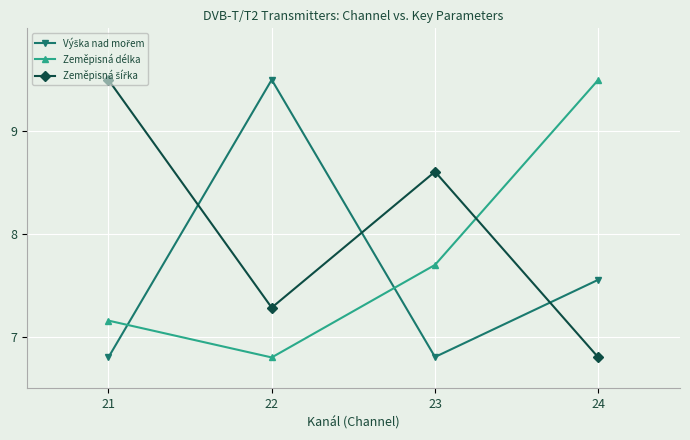

The Zeměpisná délka series shows 2.9 at 24. True or false?

False